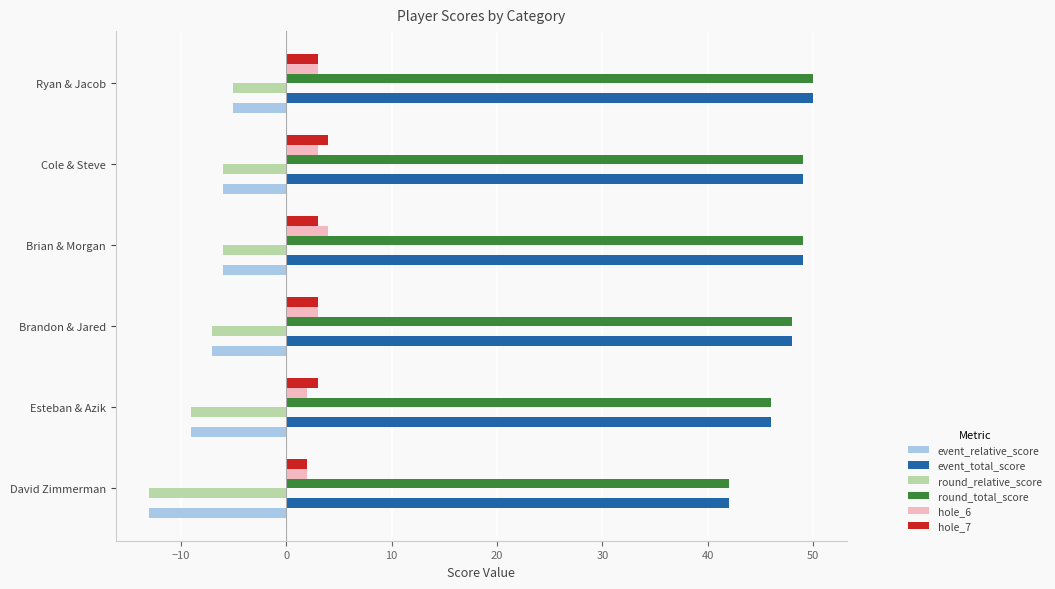

The event_total_score series shows 18 at Brian & Morgan. True or false?

False